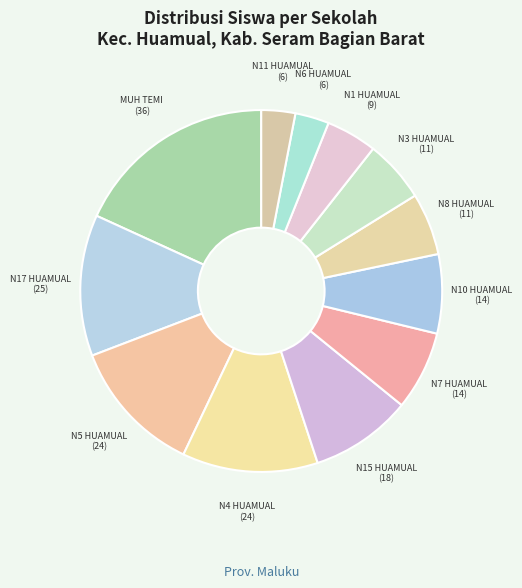

How many slices are in this pie chart?

12